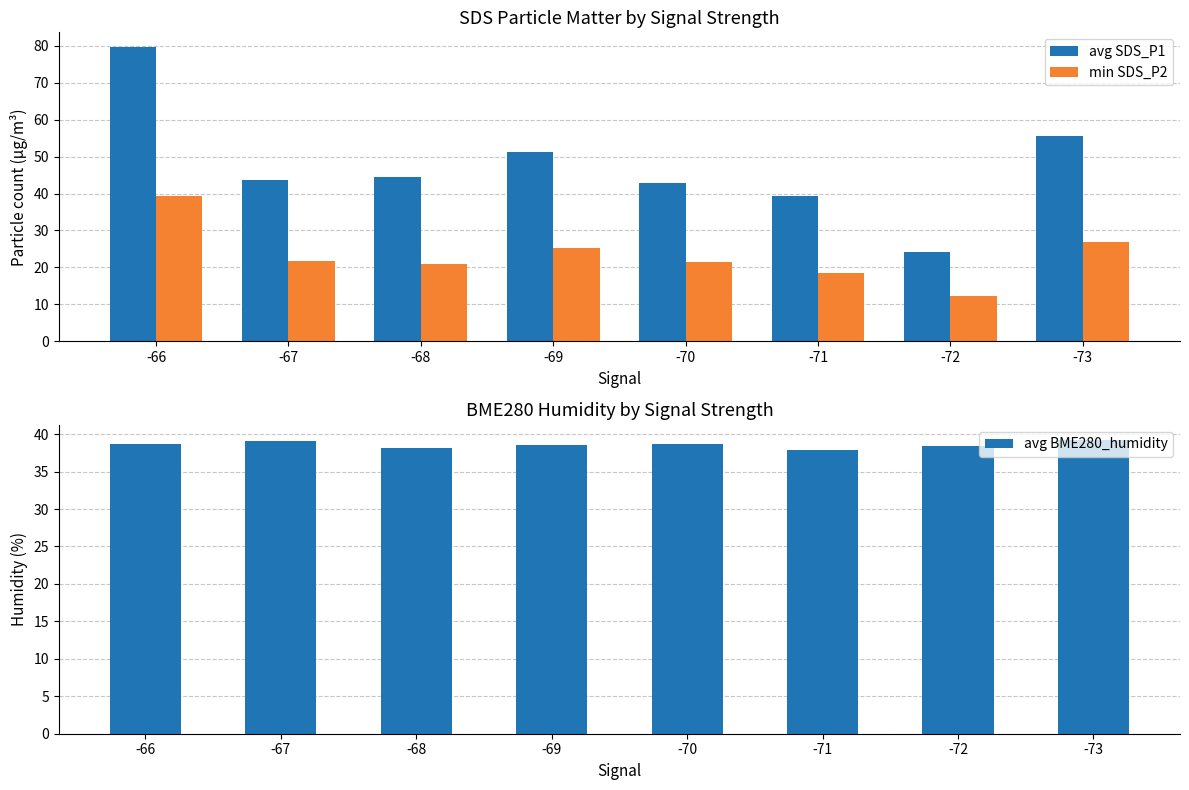

Reading left to right, extract all data points from this chart.

avg SDS_P1: -66=79.7	-67=43.7	-68=44.4	-69=51.3	-70=42.9	-71=39.2	-72=24.2	-73=55.6
min SDS_P2: -66=39.5	-67=21.8	-68=21.0	-69=25.2	-70=21.5	-71=18.6	-72=12.2	-73=26.8
avg BME280_humidity: -66=38.7	-67=39.0	-68=38.2	-69=38.5	-70=38.6	-71=37.9	-72=38.4	-73=39.3